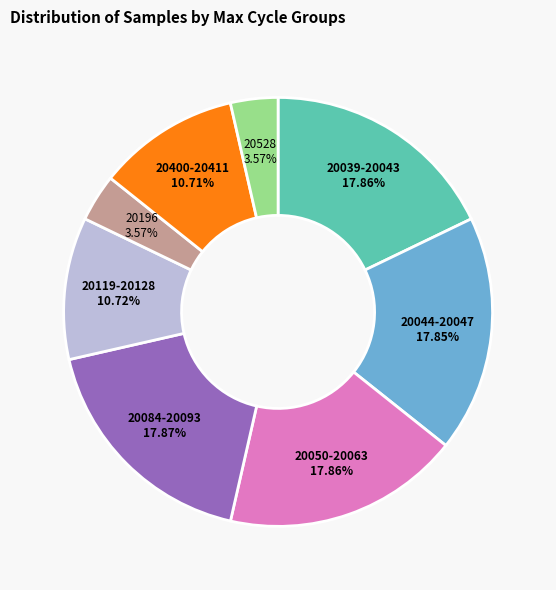

Does 20050-20063 17.86% account for over 50% of the chart?

No